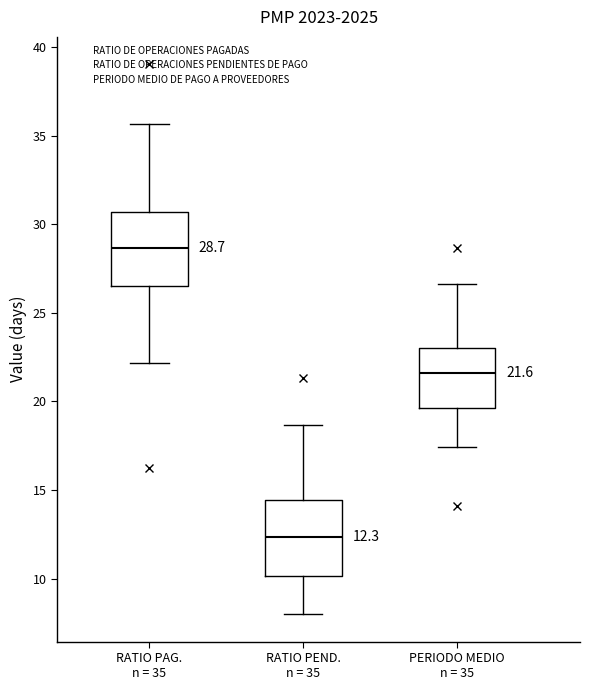

Which box's median line is the lowest?

RATIO PEND. n = 35